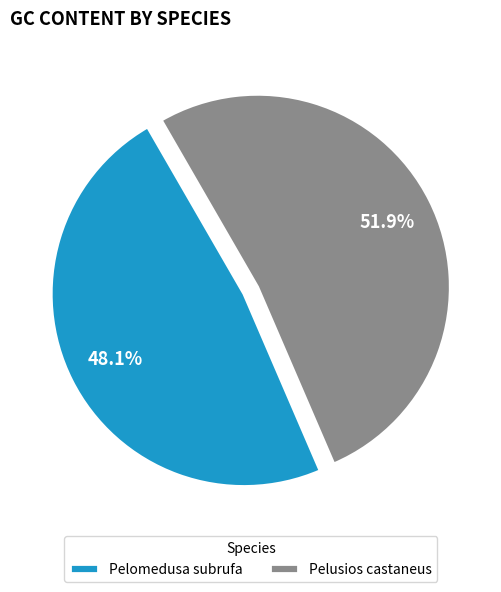

To the nearest percent, what is the average slice percentage?

50%